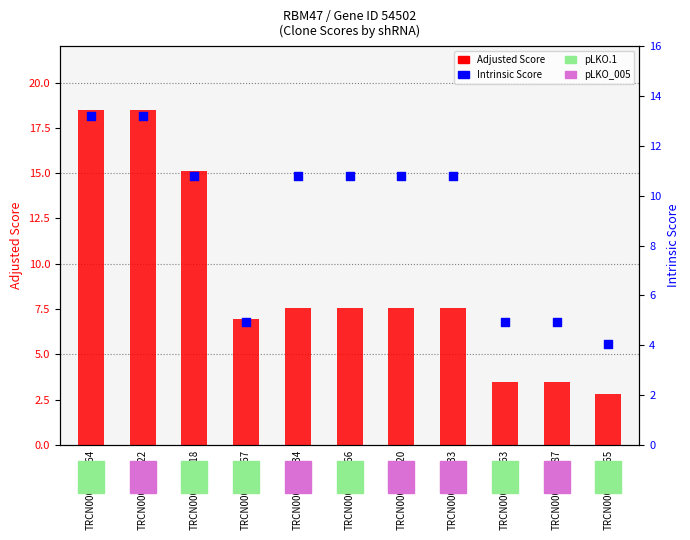

At how many categories does at least one series exceed 11?

3